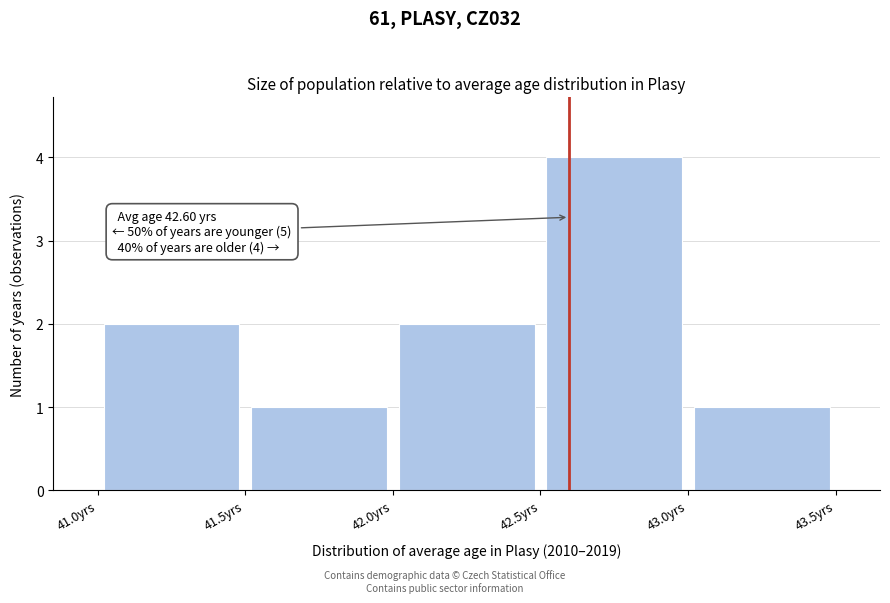

Which range on the x-axis has the tallest bar?

42.5 to 43.0